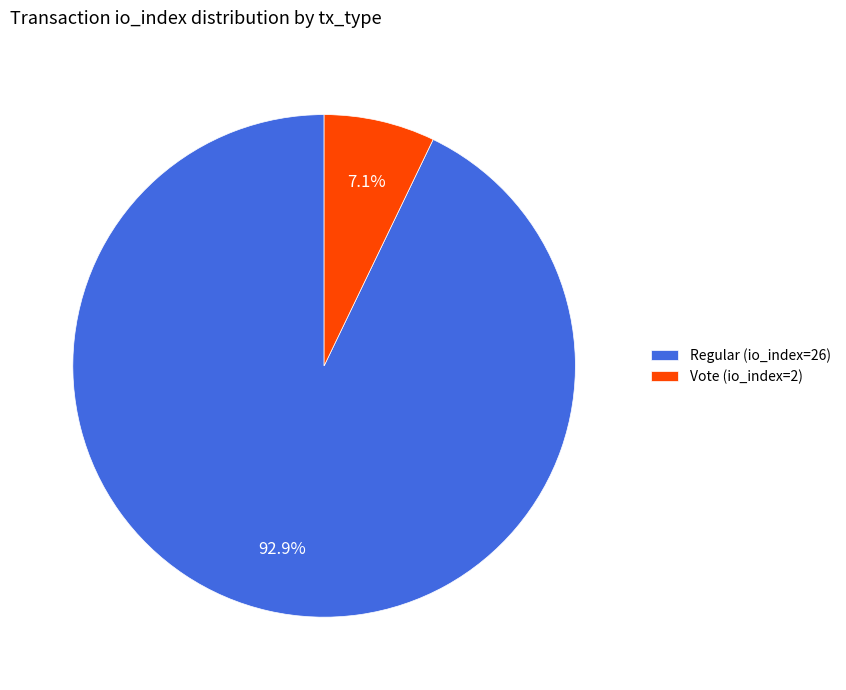

Which has a higher value, Vote (io_index=2) or Regular (io_index=26)?

Regular (io_index=26)